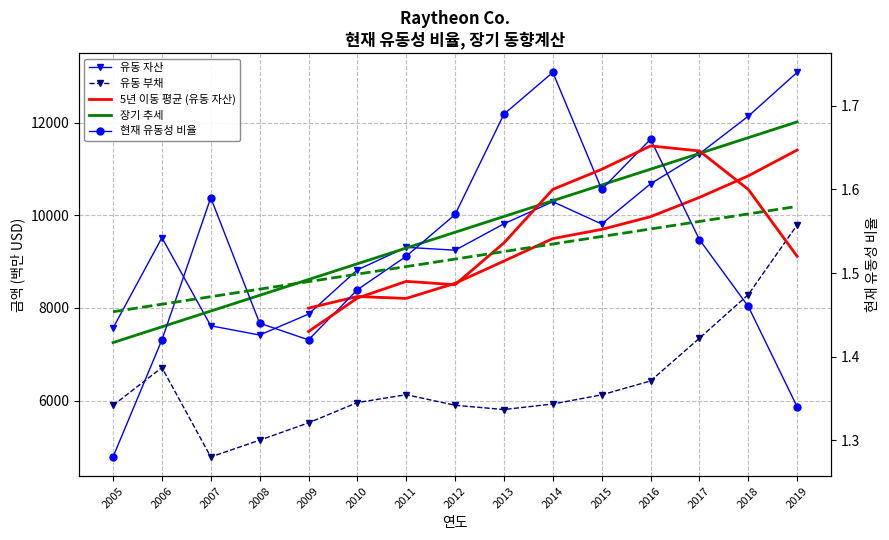

At 2011, list the series in order from largest to smallest.

유동 자산, 유동 부채, 현재 유동성 비율